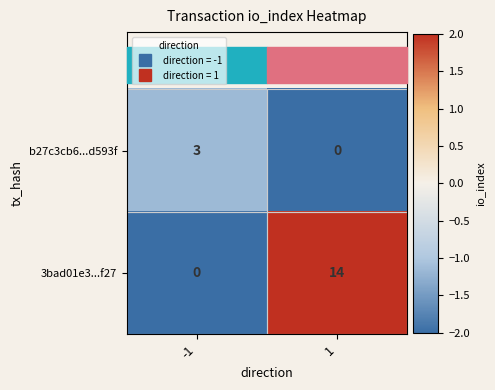

What is the difference between the highest and lowest values at -1?

3